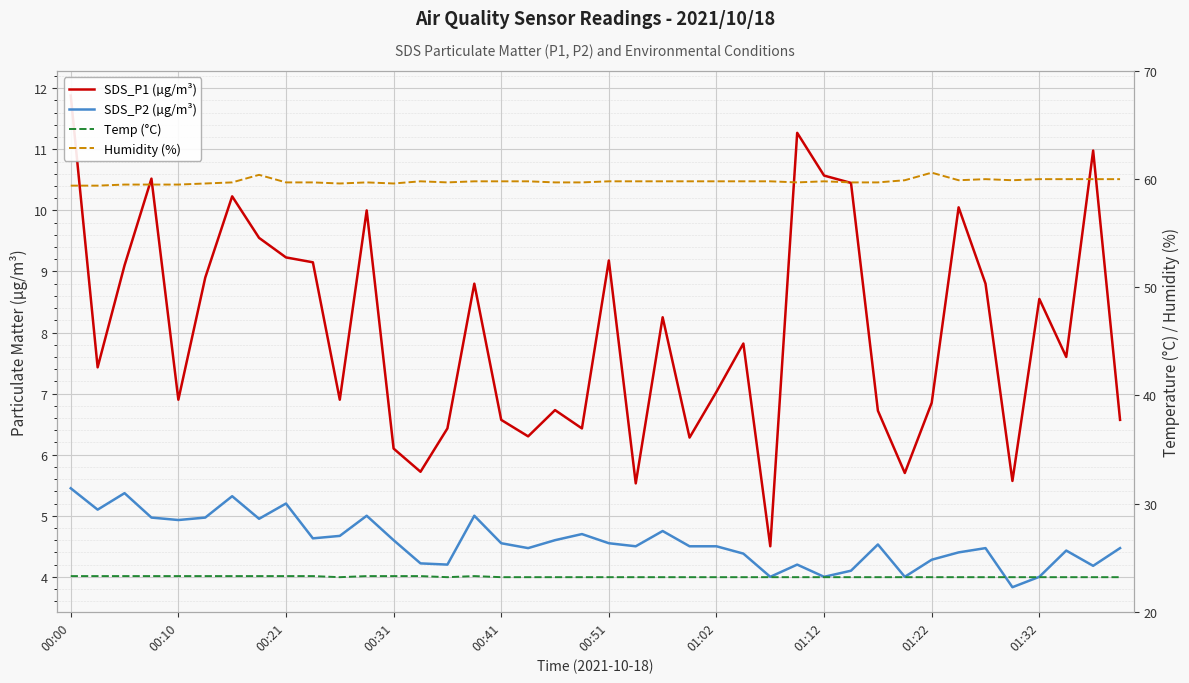

What position from the left is 26?

27